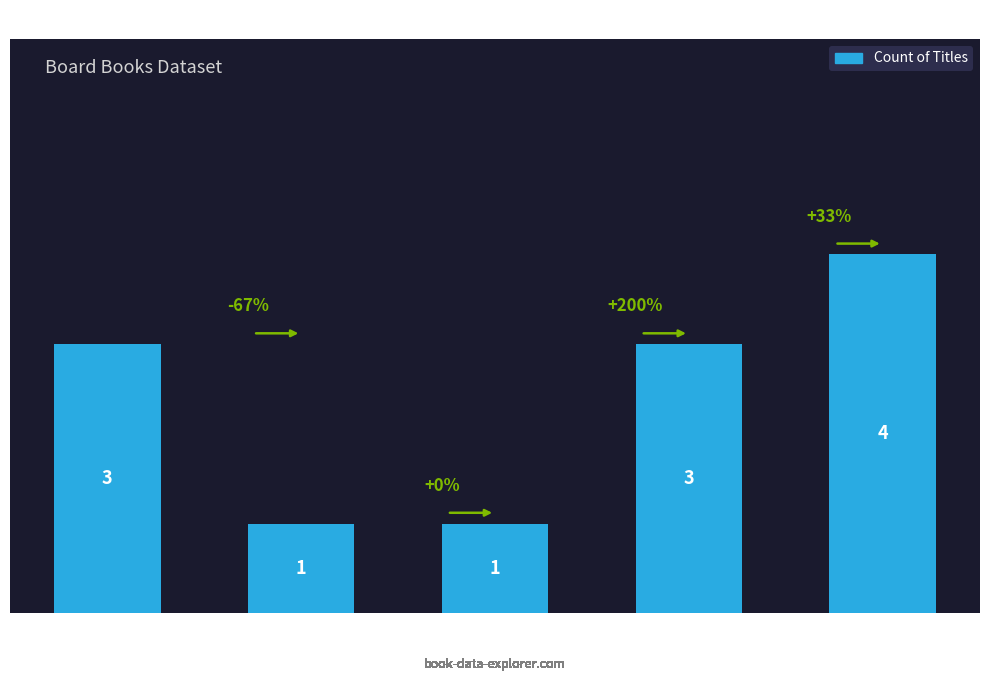

What position from the right is Silver Dolphin Books?

3